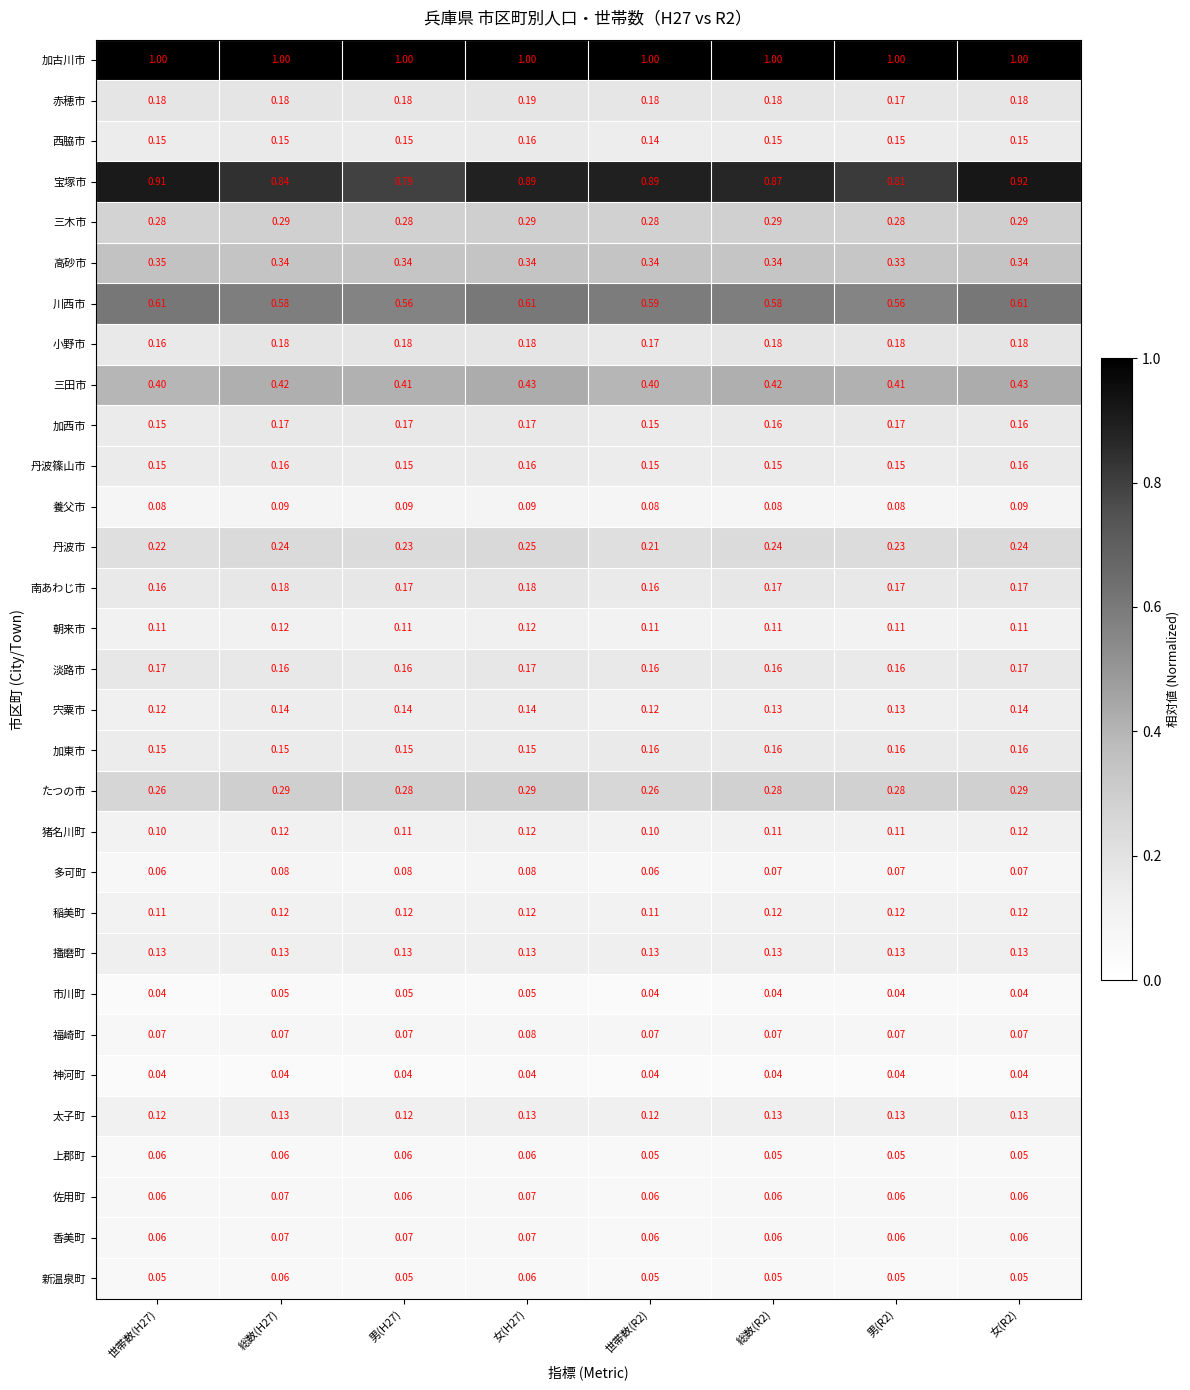

At which category is the sum across all series the highest?

女(H27)